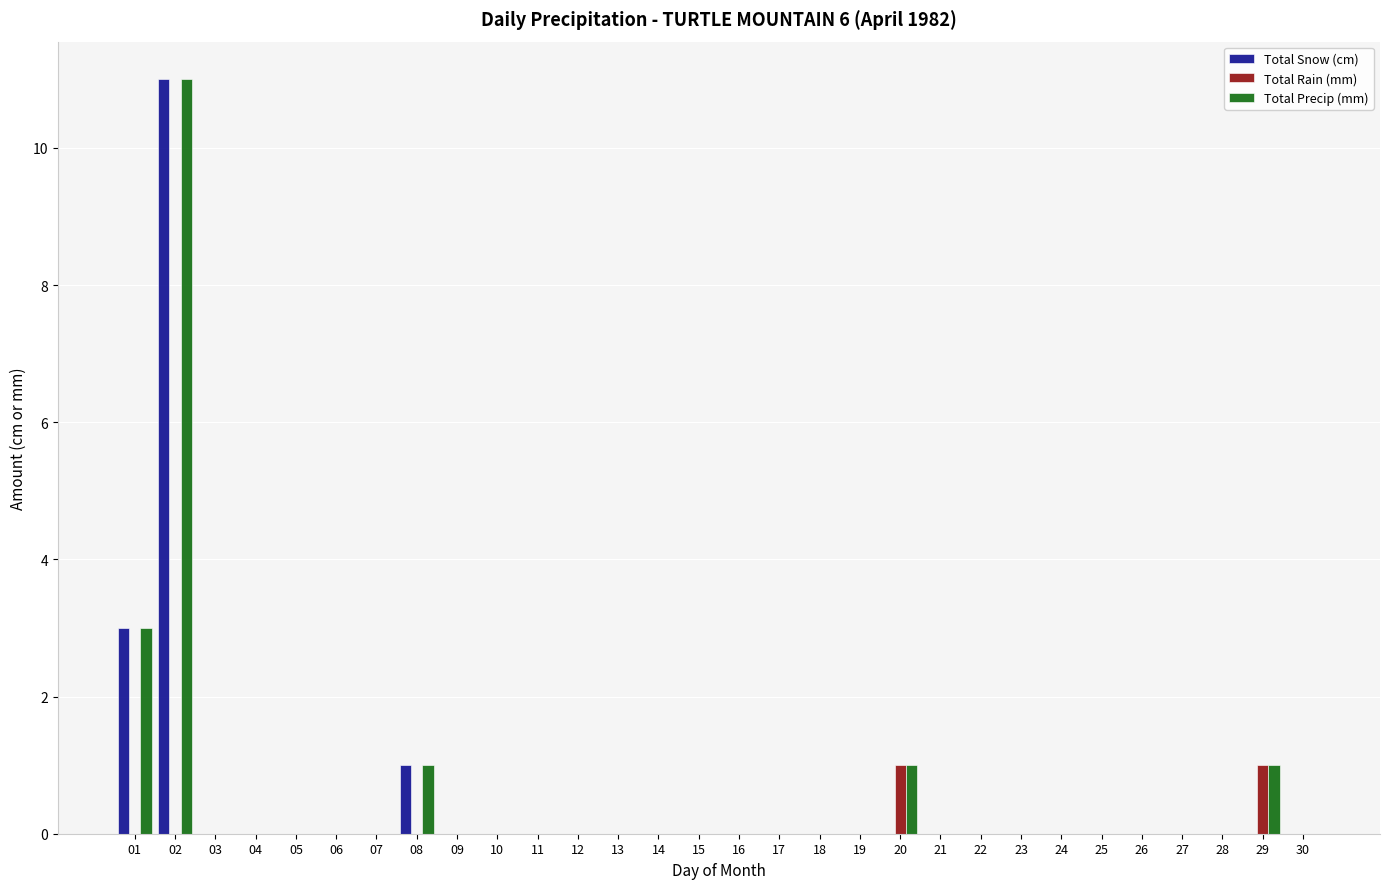

What is the highest value of the Total Snow (cm) series?

11